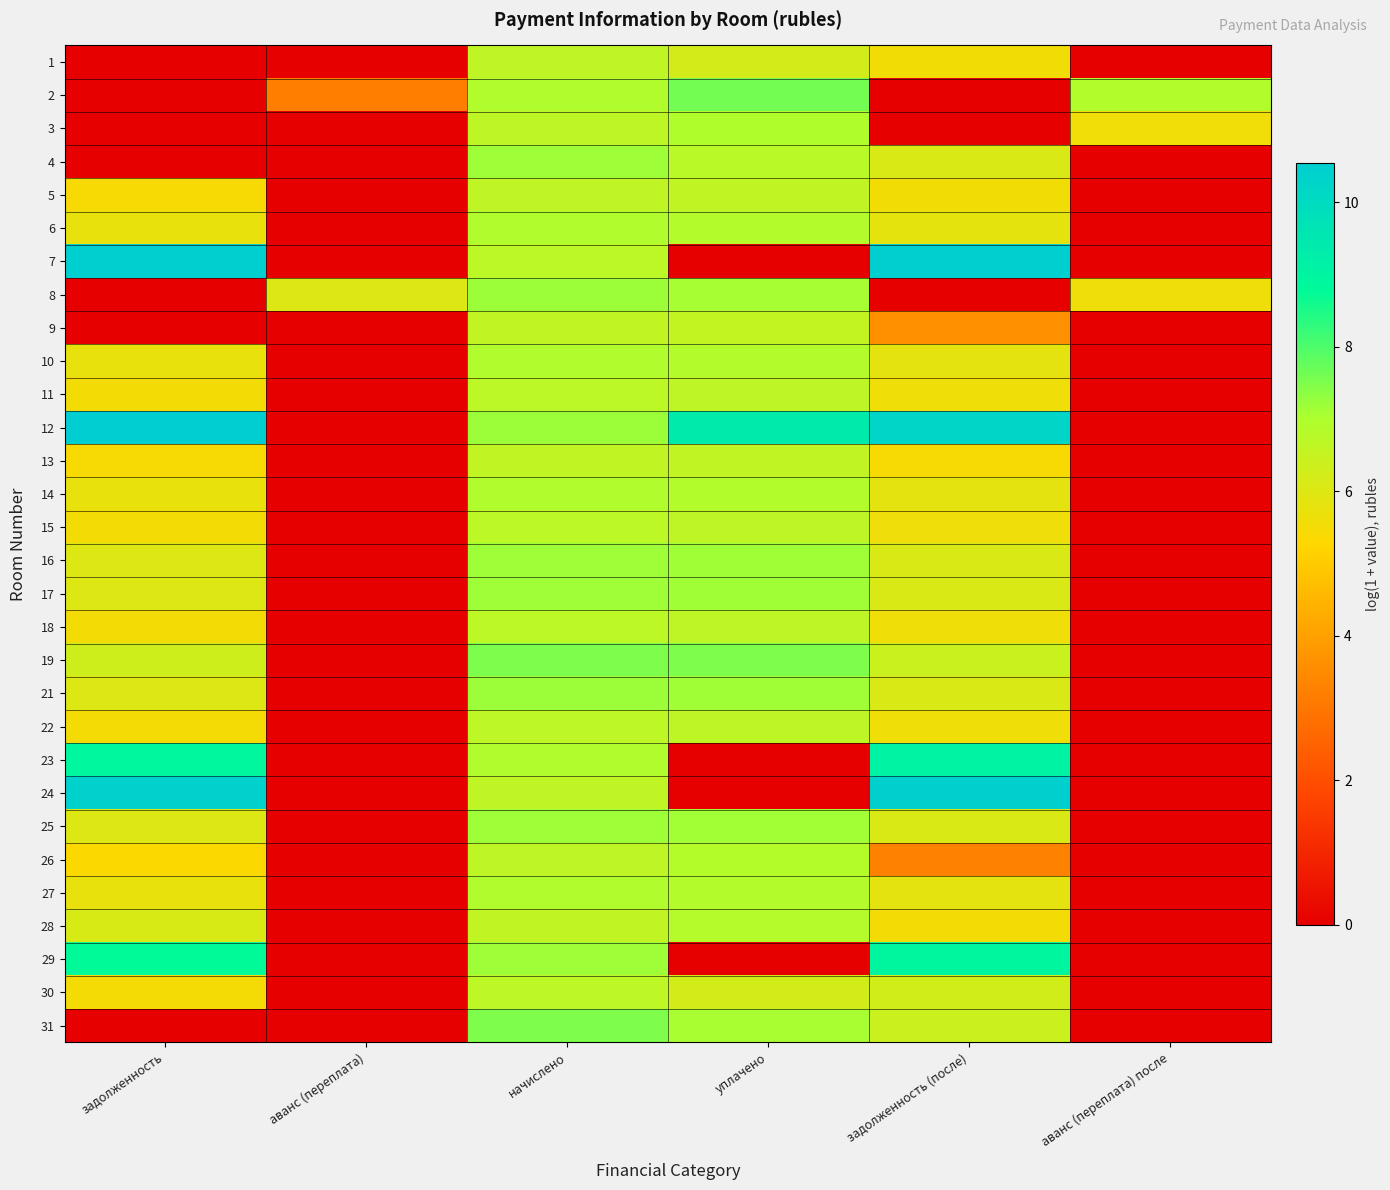

Reading left to right, what are all the values shown in this chart?

1: задолженность=0.0	аванс (переплата)=0.0	начислено=6.6	уплачено=6.2	задолженность (после)=5.5	аванс (переплата) после=0.0
2: задолженность=0.0	аванс (переплата)=3.2	начислено=6.9	уплачено=7.6	задолженность (после)=0.0	аванс (переплата) после=6.9
3: задолженность=0.0	аванс (переплата)=0.0	начислено=6.7	уплачено=7.0	задолженность (после)=0.0	аванс (переплата) после=5.6
4: задолженность=0.0	аванс (переплата)=0.0	начислено=7.2	уплачено=6.8	задолженность (после)=6.1	аванс (переплата) после=0.0
5: задолженность=5.4	аванс (переплата)=0.0	начислено=6.6	уплачено=6.6	задолженность (после)=5.5	аванс (переплата) после=0.0
6: задолженность=5.7	аванс (переплата)=0.0	начислено=6.9	уплачено=6.9	задолженность (после)=5.8	аванс (переплата) после=0.0
7: задолженность=10.5	аванс (переплата)=0.0	начислено=6.7	уплачено=0.0	задолженность (после)=10.5	аванс (переплата) после=0.0
8: задолженность=0.0	аванс (переплата)=6.0	начислено=7.2	уплачено=7.1	задолженность (после)=0.0	аванс (переплата) после=5.6
9: задолженность=0.0	аванс (переплата)=0.0	начислено=6.6	уплачено=6.6	задолженность (после)=3.6	аванс (переплата) после=0.0
10: задолженность=5.7	аванс (переплата)=0.0	начислено=6.9	уплачено=6.9	задолженность (после)=5.8	аванс (переплата) после=0.0
11: задолженность=5.5	аванс (переплата)=0.0	начислено=6.7	уплачено=6.7	задолженность (после)=5.6	аванс (переплата) после=0.0
12: задолженность=10.5	аванс (переплата)=0.0	начислено=7.2	уплачено=9.4	задолженность (после)=10.2	аванс (переплата) после=0.0
13: задолженность=5.4	аванс (переплата)=0.0	начислено=6.6	уплачено=6.6	задолженность (после)=5.4	аванс (переплата) после=0.0
14: задолженность=5.7	аванс (переплата)=0.0	начислено=6.9	уплачено=6.9	задолженность (после)=5.8	аванс (переплата) после=0.0
15: задолженность=5.5	аванс (переплата)=0.0	начислено=6.7	уплачено=6.7	задолженность (после)=5.6	аванс (переплата) после=0.0
16: задолженность=6.0	аванс (переплата)=0.0	начислено=7.2	уплачено=7.1	задолженность (после)=6.1	аванс (переплата) после=0.0
17: задолженность=6.0	аванс (переплата)=0.0	начислено=7.2	уплачено=7.2	задолженность (после)=6.1	аванс (переплата) после=0.0
18: задолженность=5.5	аванс (переплата)=0.0	начислено=6.7	уплачено=6.7	задолженность (после)=5.6	аванс (переплата) после=0.0
19: задолженность=6.3	аванс (переплата)=0.0	начислено=7.5	уплачено=7.5	задолженность (после)=6.4	аванс (переплата) после=0.0
21: задолженность=6.0	аванс (переплата)=0.0	начислено=7.2	уплачено=7.2	задолженность (после)=6.1	аванс (переплата) после=0.0
22: задолженность=5.5	аванс (переплата)=0.0	начислено=6.7	уплачено=6.7	задолженность (после)=5.6	аванс (переплата) после=0.0
23: задолженность=8.9	аванс (переплата)=0.0	начислено=6.9	уплачено=0.0	задолженность (после)=9.0	аванс (переплата) после=0.0
24: задолженность=10.4	аванс (переплата)=0.0	начислено=6.6	уплачено=0.0	задолженность (после)=10.4	аванс (переплата) после=0.0
25: задолженность=6.0	аванс (переплата)=0.0	начислено=7.2	уплачено=7.1	задолженность (после)=6.1	аванс (переплата) после=0.0
26: задолженность=5.3	аванс (переплата)=0.0	начислено=6.7	уплачено=6.9	задолженность (после)=3.3	аванс (переплата) после=0.0
27: задолженность=5.7	аванс (переплата)=0.0	начислено=6.9	уплачено=6.9	задолженность (после)=5.8	аванс (переплата) после=0.0
28: задолженность=6.1	аванс (переплата)=0.0	начислено=6.6	уплачено=6.8	задолженность (после)=5.5	аванс (переплата) после=0.0
29: задолженность=8.8	аванс (переплата)=0.0	начислено=7.2	уплачено=0.0	задолженность (после)=9.0	аванс (переплата) после=0.0
30: задолженность=5.5	аванс (переплата)=0.0	начислено=6.7	уплачено=6.2	задолженность (после)=6.3	аванс (переплата) после=0.0
31: задолженность=0.0	аванс (переплата)=0.0	начислено=7.5	уплачено=7.1	задолженность (после)=6.4	аванс (переплата) после=0.0